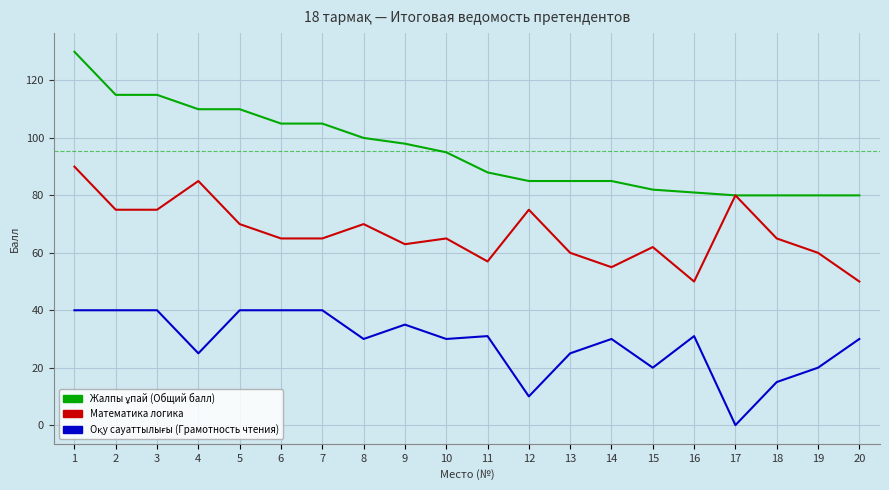

What is the spread (max minus min) of values at 1?

90